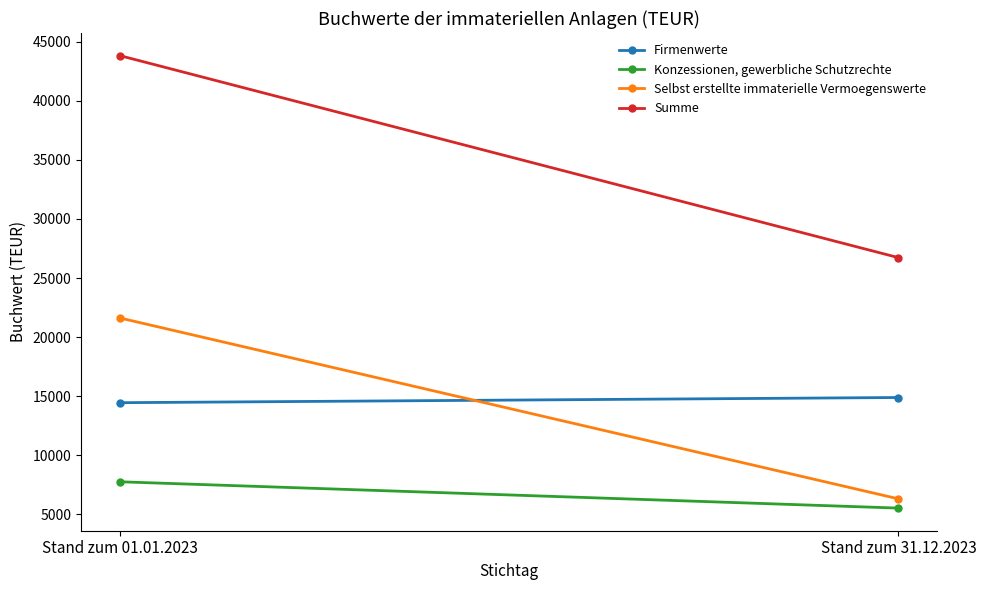

What is the label of the 2nd point from the right?

Stand zum 01.01.2023